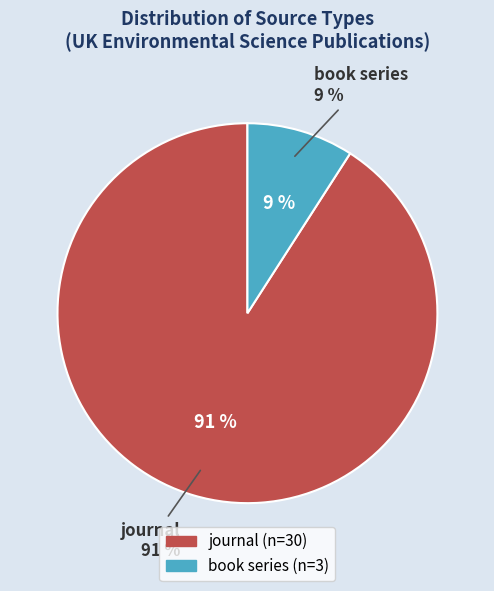

Which slice is the smallest?

book series